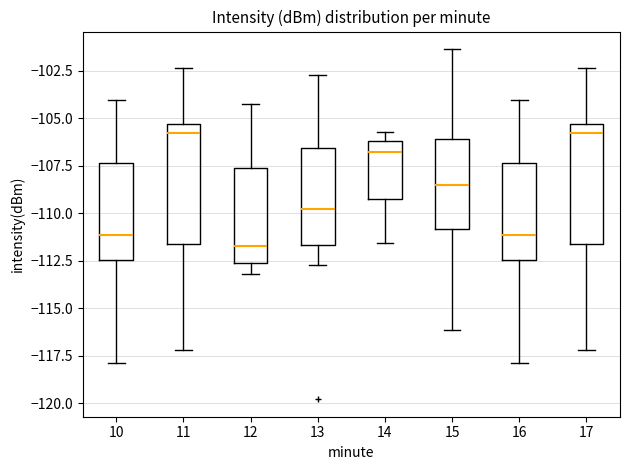

Reading left to right, transcribe this box plot: for each box, give where its median line is, the range the box spans, and where its two whiskers end, as read against the y-axis. The values are not printed on the chart, so give them approximately, as read against the axis.

10: median -111.0, box -112.5 to -107.5, whiskers -118.0 to -104.0
11: median -106.0, box -111.5 to -105.5, whiskers -117.0 to -102.5
12: median -111.5, box -112.5 to -107.5, whiskers -113.0 to -104.0
13: median -110.0, box -111.5 to -106.5, whiskers -112.5 to -102.5
14: median -107.0, box -109.5 to -106.0, whiskers -111.5 to -105.5
15: median -108.5, box -111.0 to -106.0, whiskers -116.0 to -101.5
16: median -111.0, box -112.5 to -107.5, whiskers -118.0 to -104.0
17: median -106.0, box -111.5 to -105.5, whiskers -117.0 to -102.5